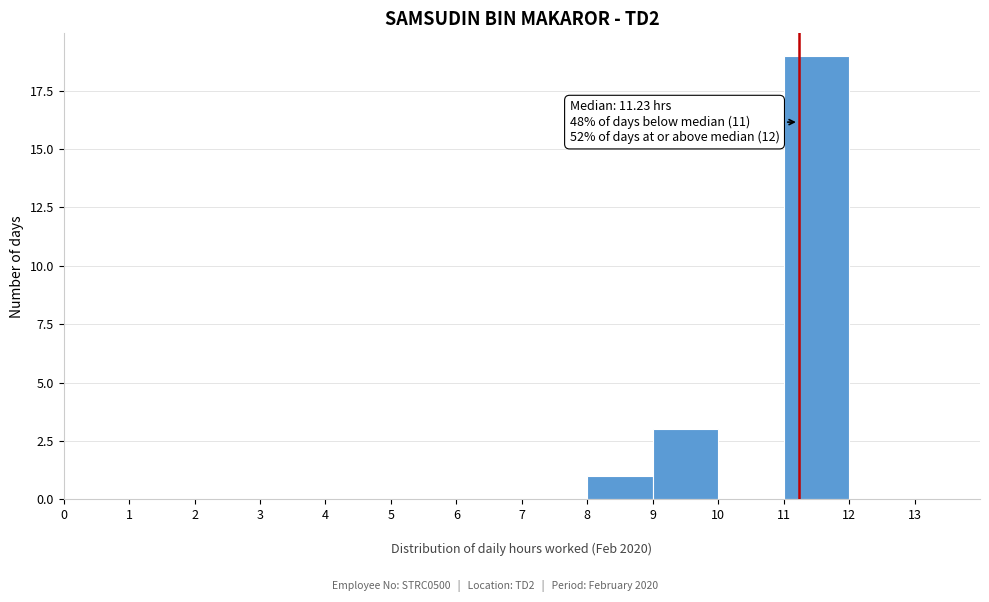

Over which range of the x-axis is the bar tallest?

11 to 12